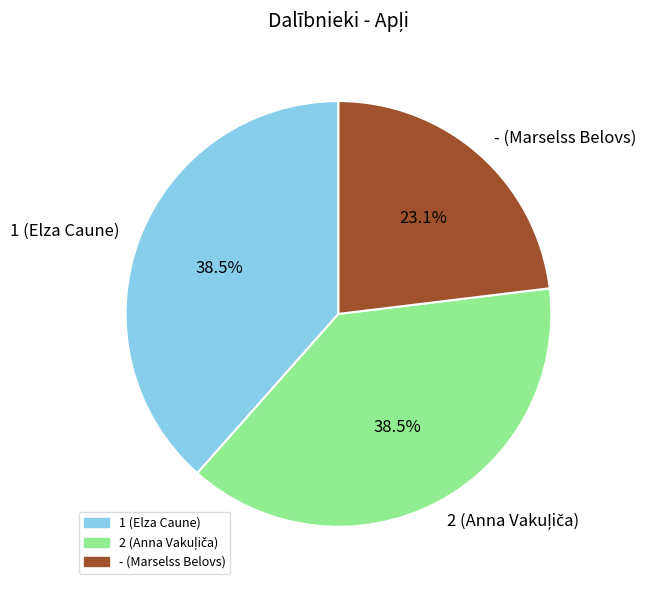

How many segments does this pie chart have?

3